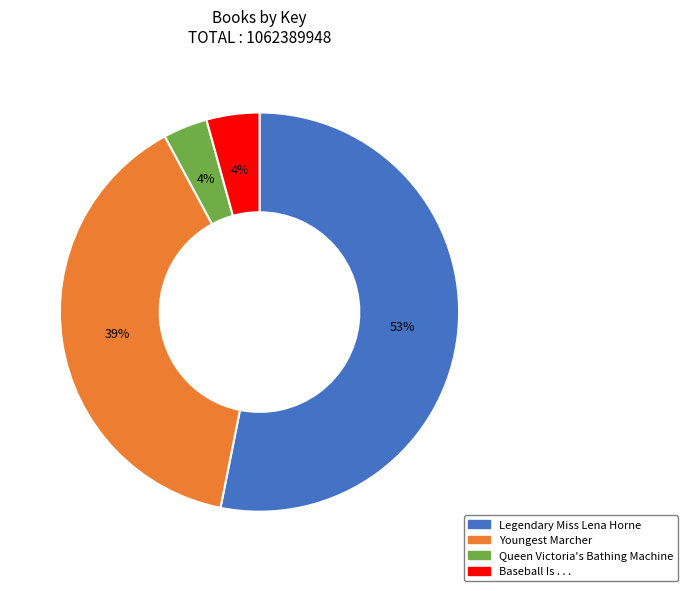

True or false: Legendary Miss Lena Horne accounts for 65% of the total.

False